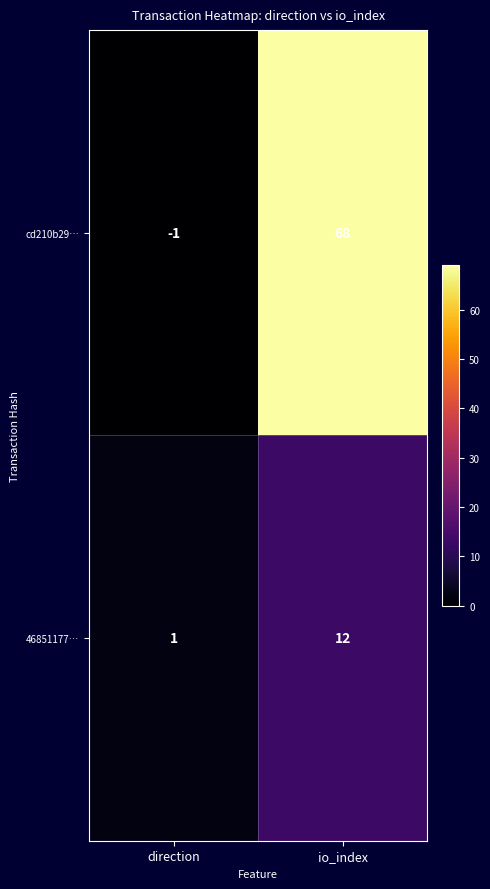

How many distinct data groups are displayed?

2